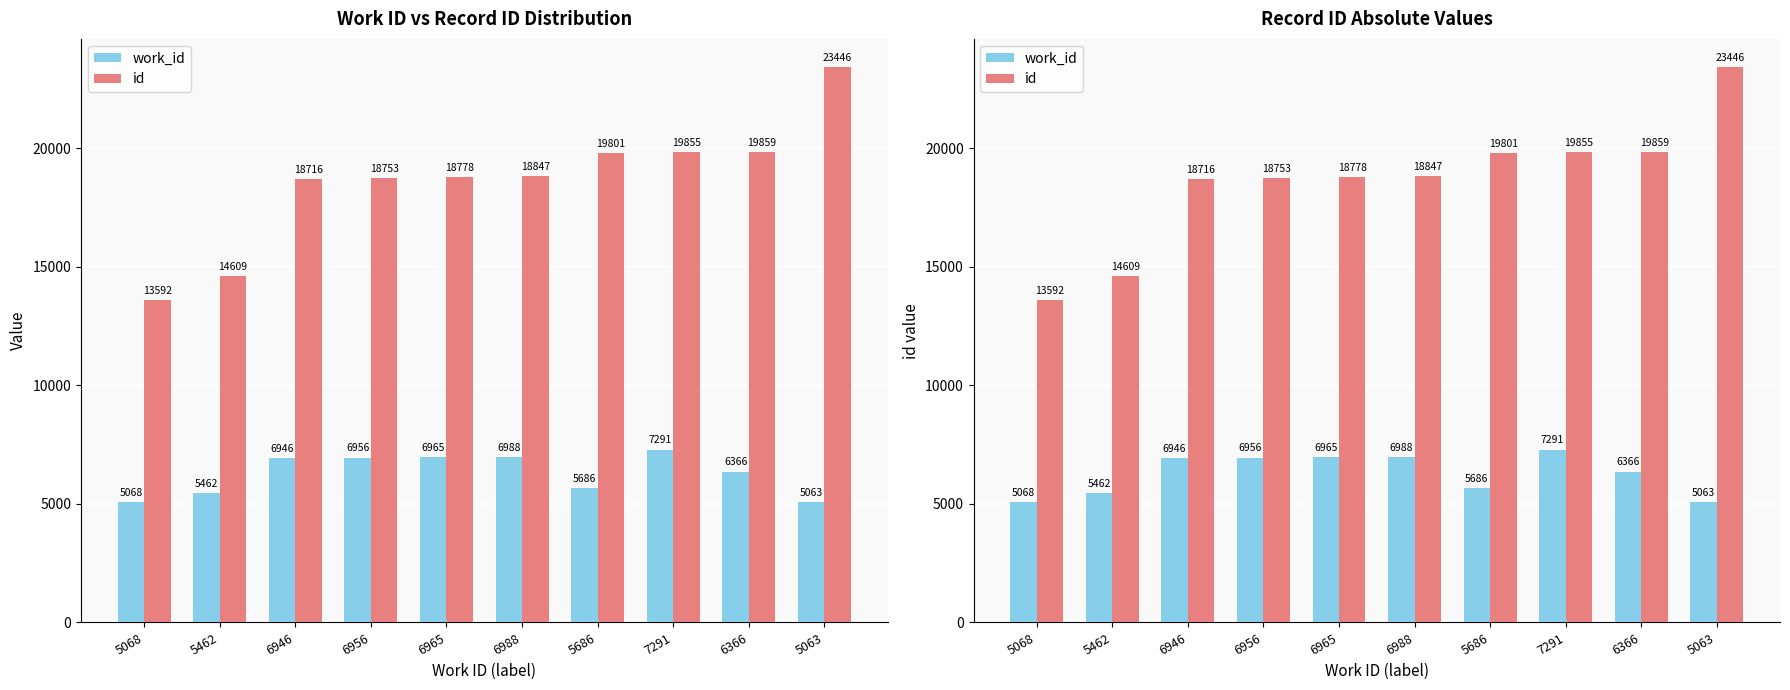

What is the minimum value shown in the chart?

5063